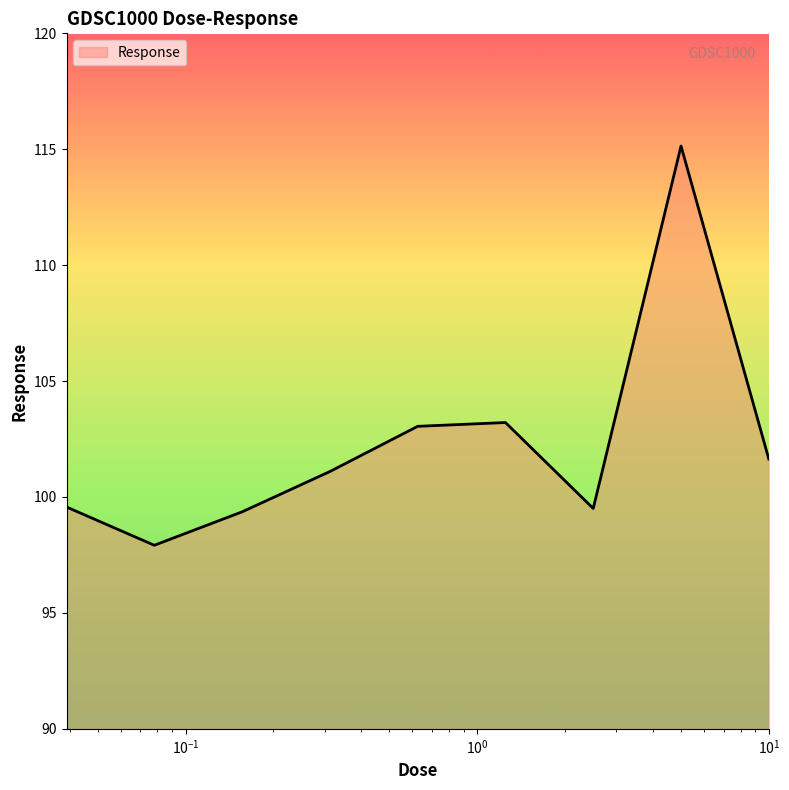

What is the greatest value displayed?

115.1